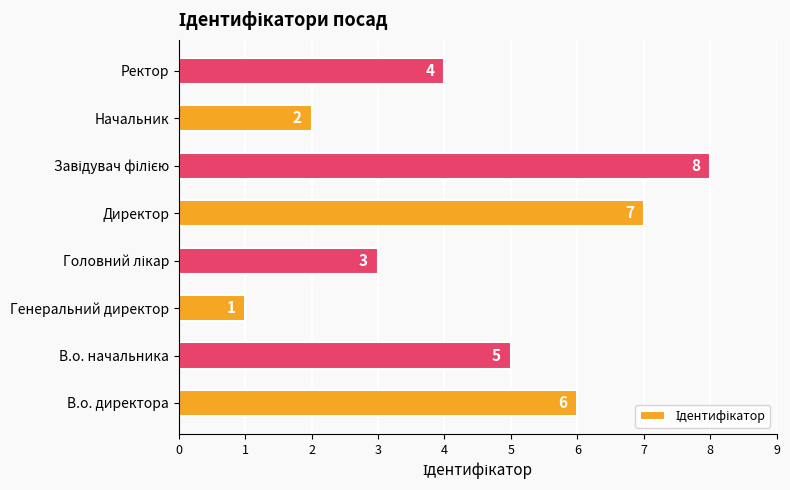

What is the difference between the maximum and minimum values?

7